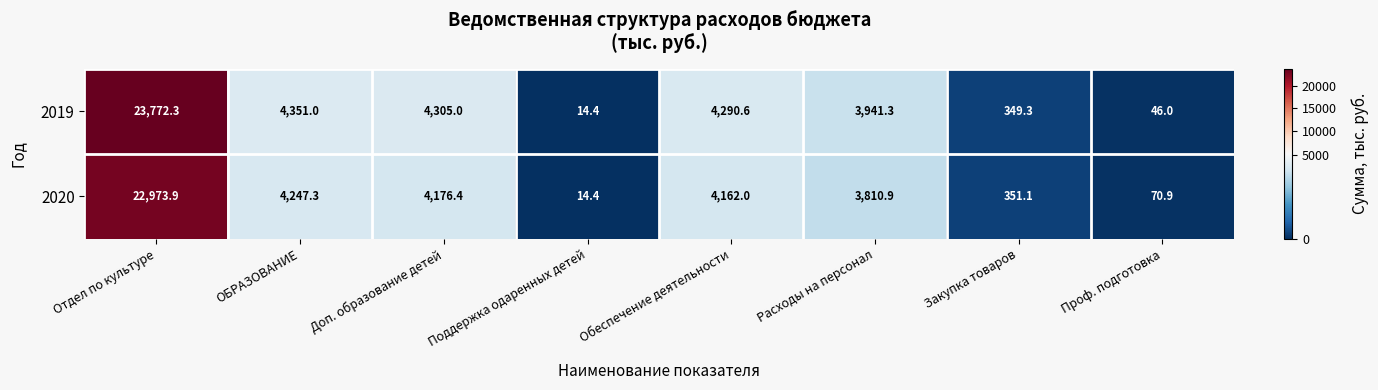

What is the difference between the maximum and minimum values in the 2020 series?

22959.5